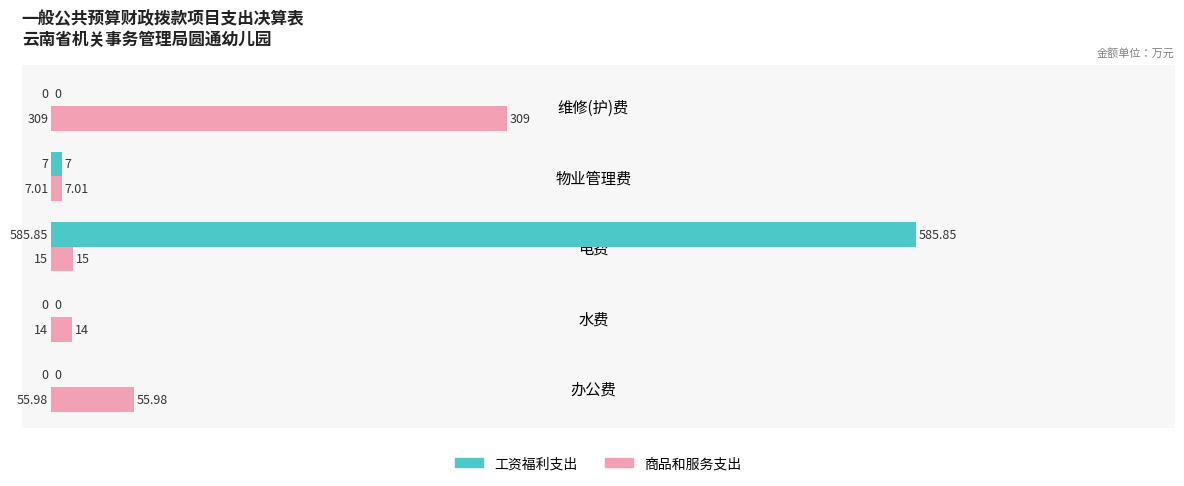

What is the sum of all 商品和服务支出 values?

401.0